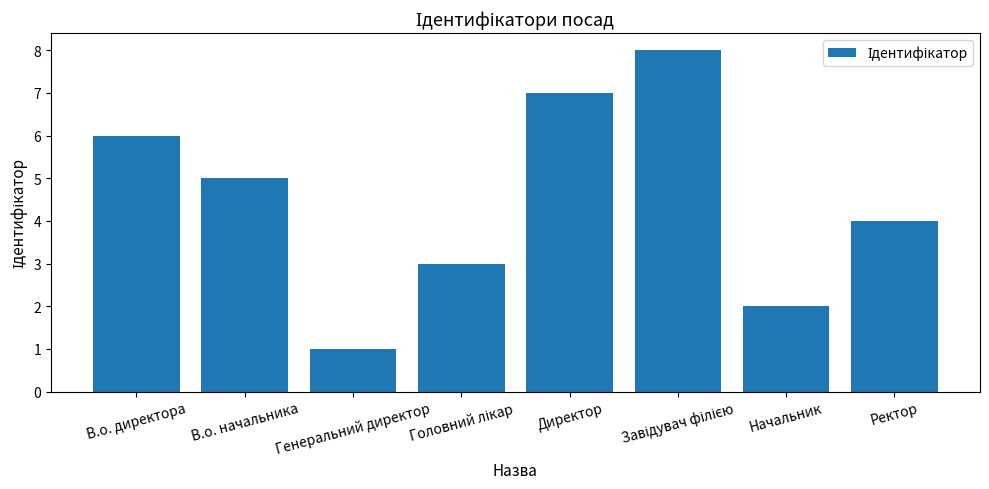

What is the difference between the maximum and minimum values?

7